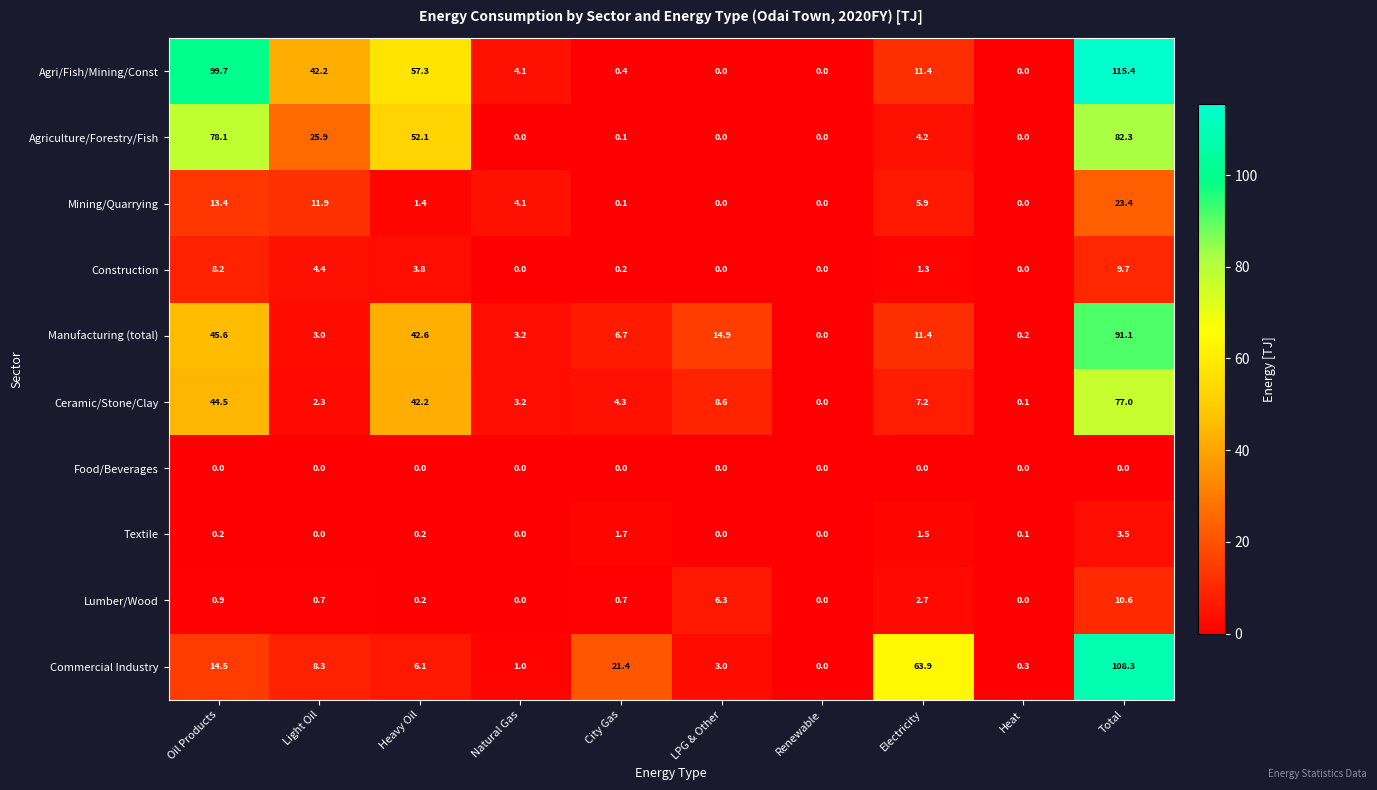

Between Renewable and Total, which series saw the biggest shift?

Agri/Fish/Mining/Const